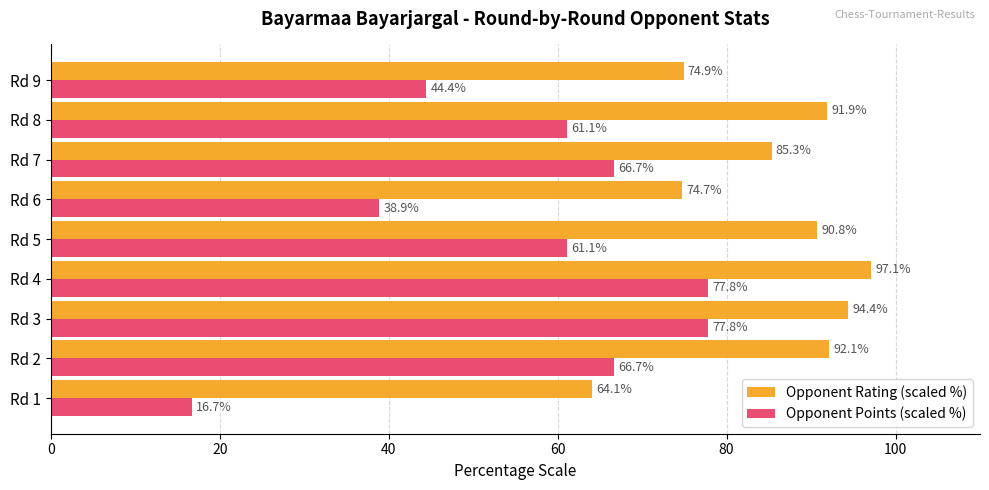

The Opponent Rating (scaled %) series shows 91.9 at Rd 8. True or false?

True